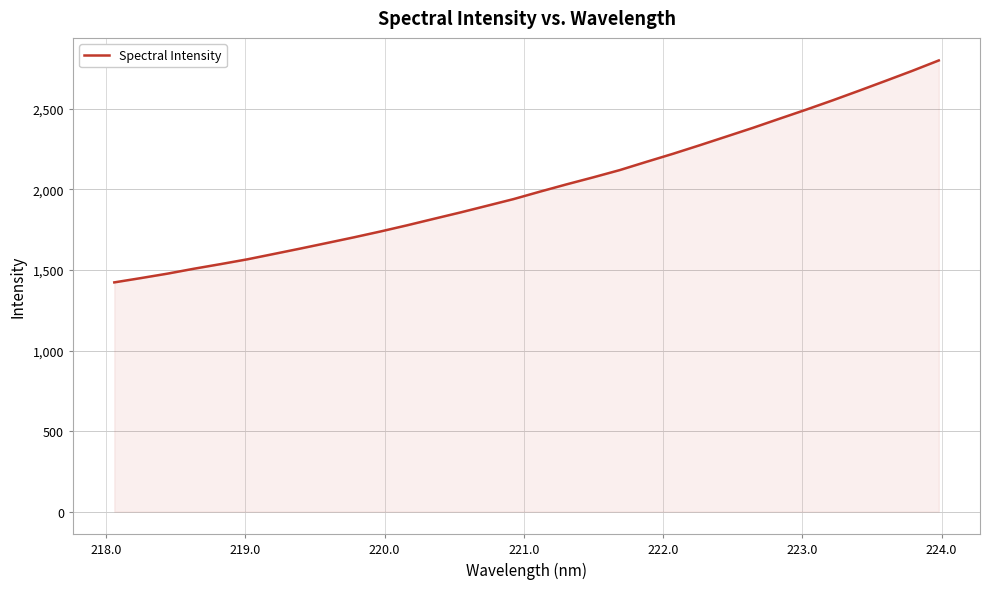

Reading left to right, list all the values displayed in this chart.

1422.9	1449.6	1477.2	1508.0	1536.6	1566.2	1599.6	1633.2	1667.8	1702.6	1739.0	1777.2	1817.2	1856.9	1898.3	1939.9	1986.4	2031.6	2075.1	2120.2	2171.3	2221.3	2273.9	2327.8	2381.9	2438.5	2494.6	2552.5	2612.7	2673.9	2735.8	2800.5